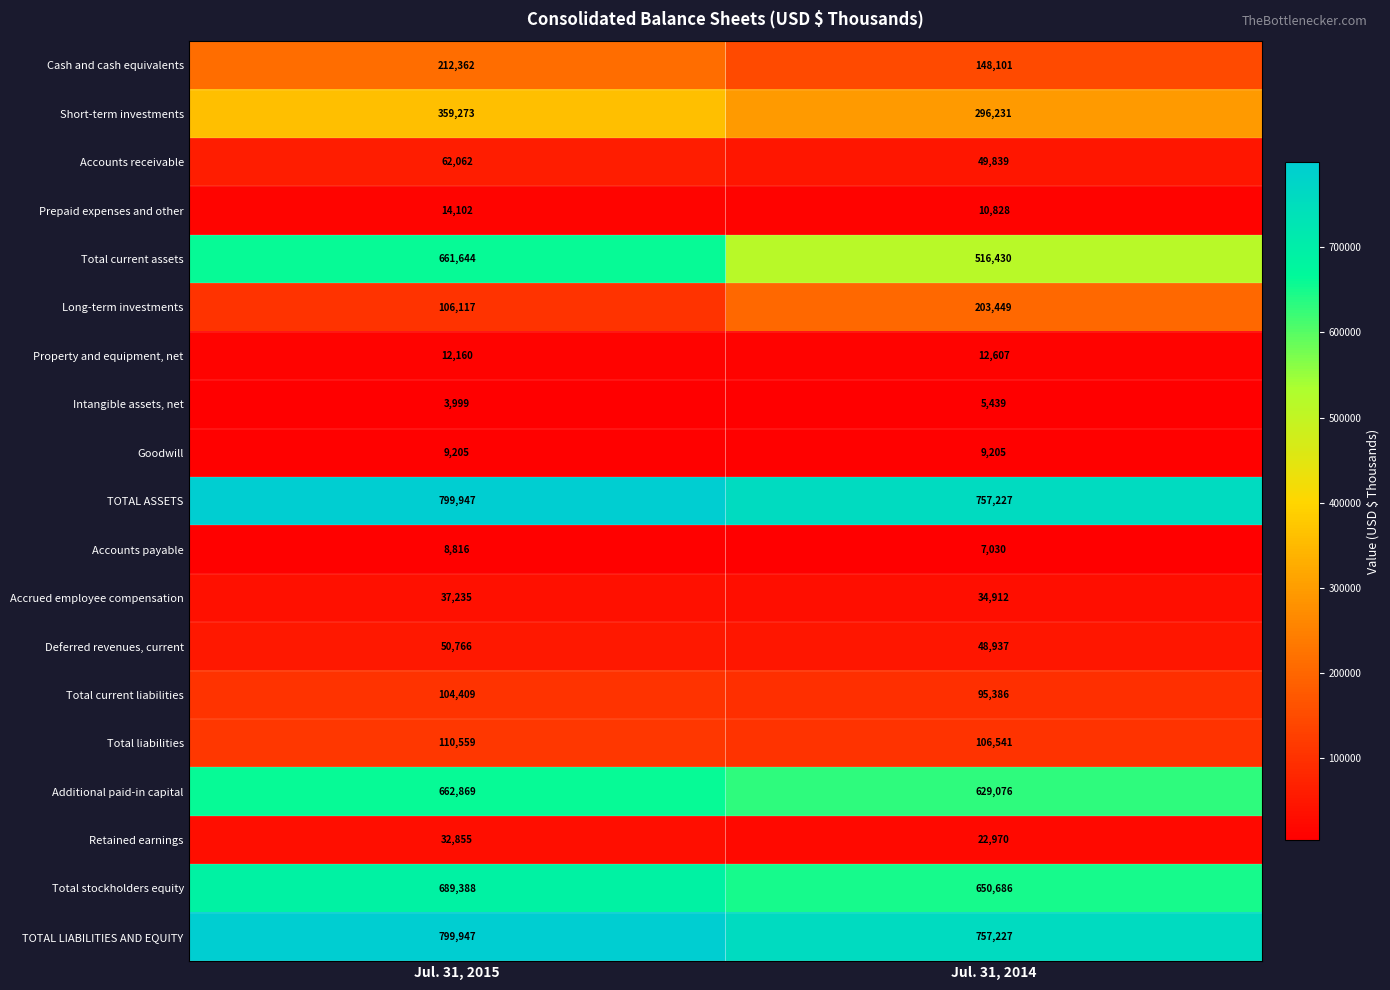

List the labels in order of Accounts payable value, smallest first.

Jul. 31, 2014, Jul. 31, 2015